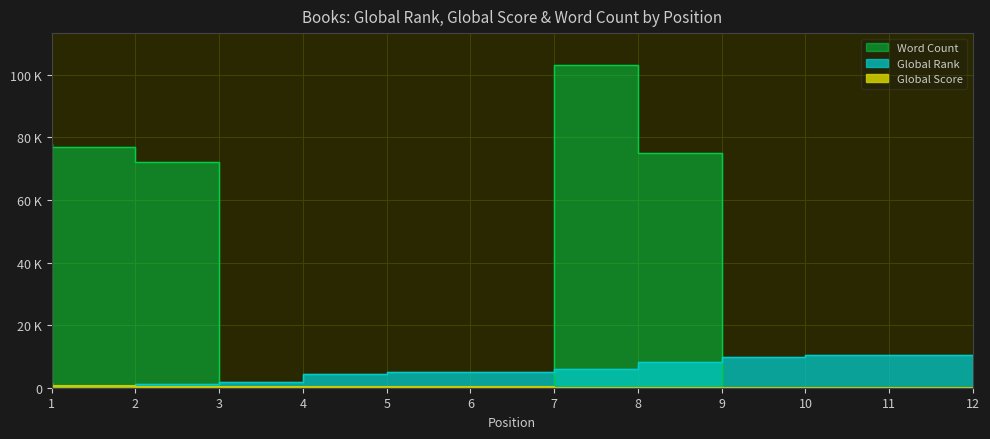

Rank the series by their average value, from highest to lowest.

Word Count, Global Rank, Global Score